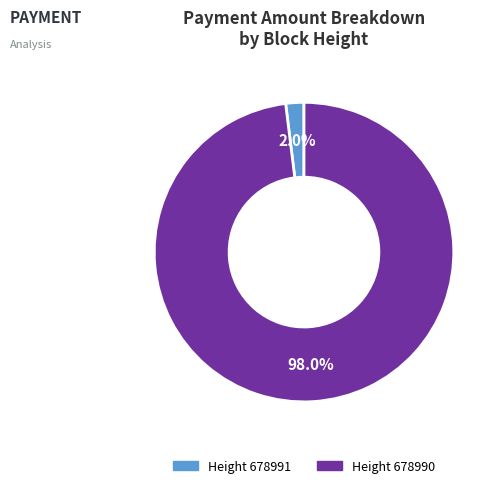

Is there a majority slice in this chart?

Yes